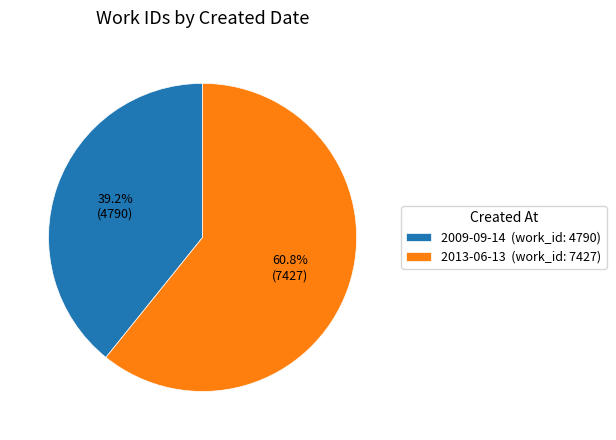

How many slices are in this pie chart?

2